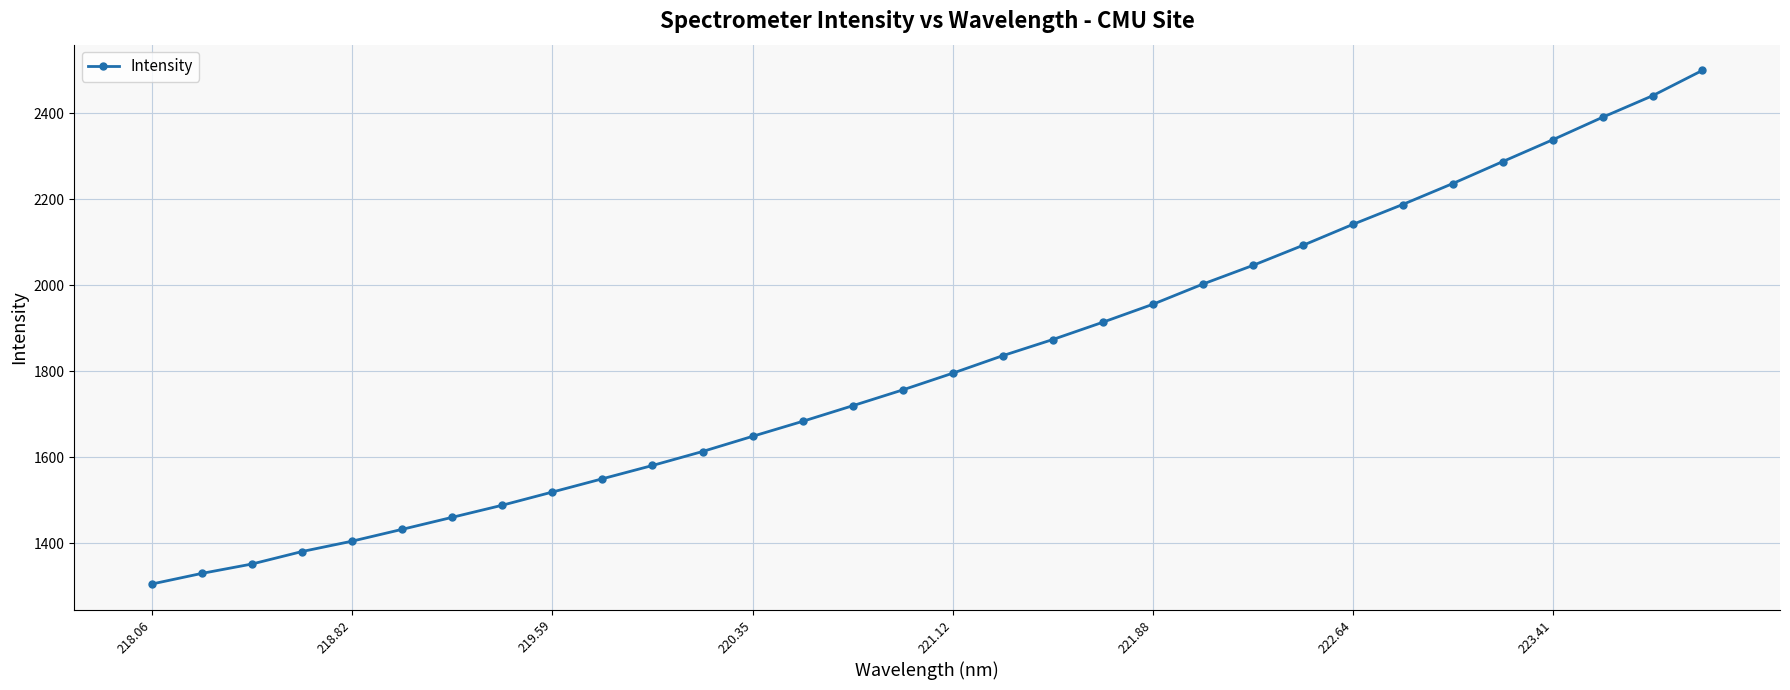

What is the value of the 18th point from the left?

1835.8